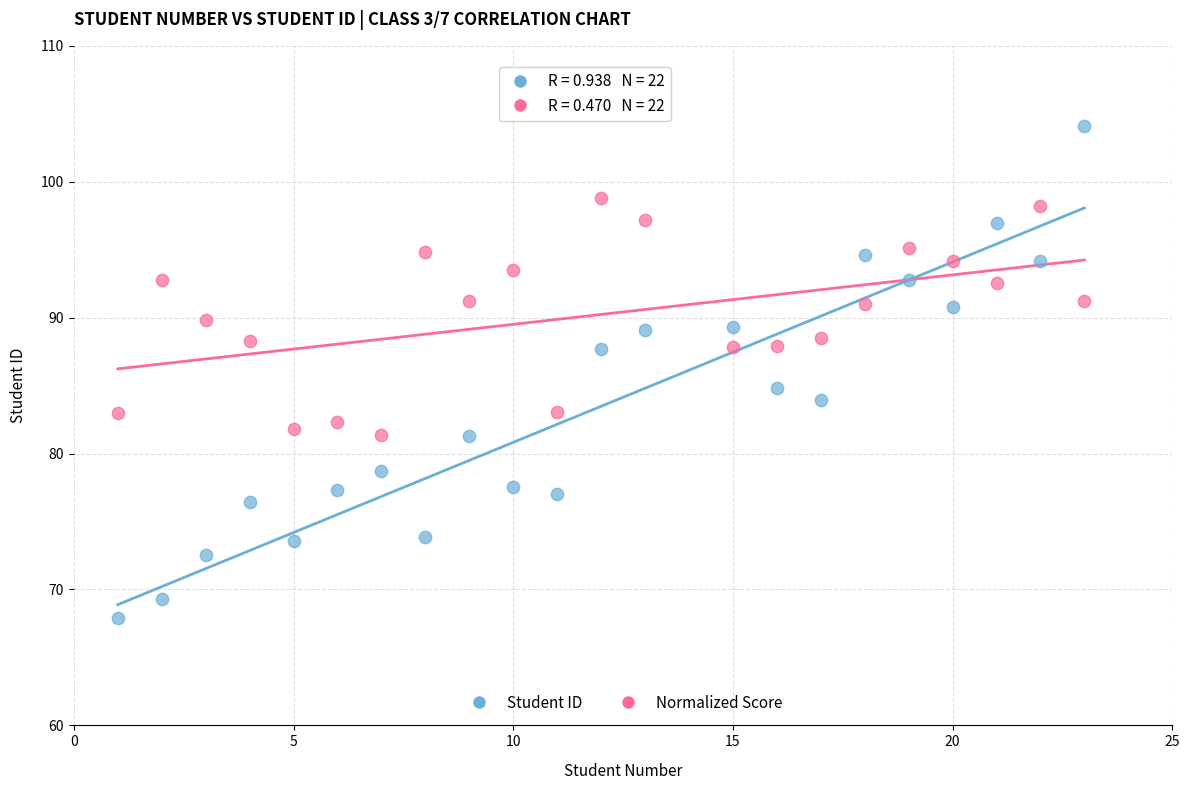

Across all series, what Y value is closest to 86?

84.8